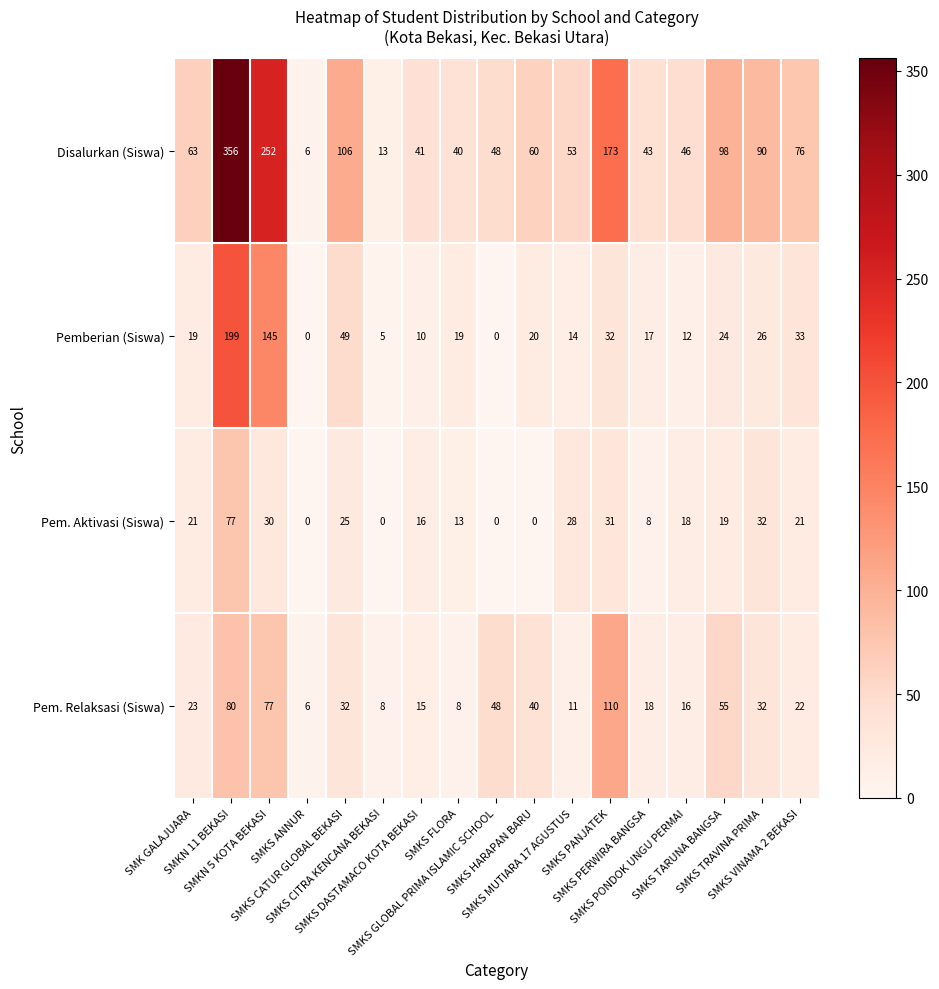

Which series has the widest spread of values?

Disalurkan (Siswa)